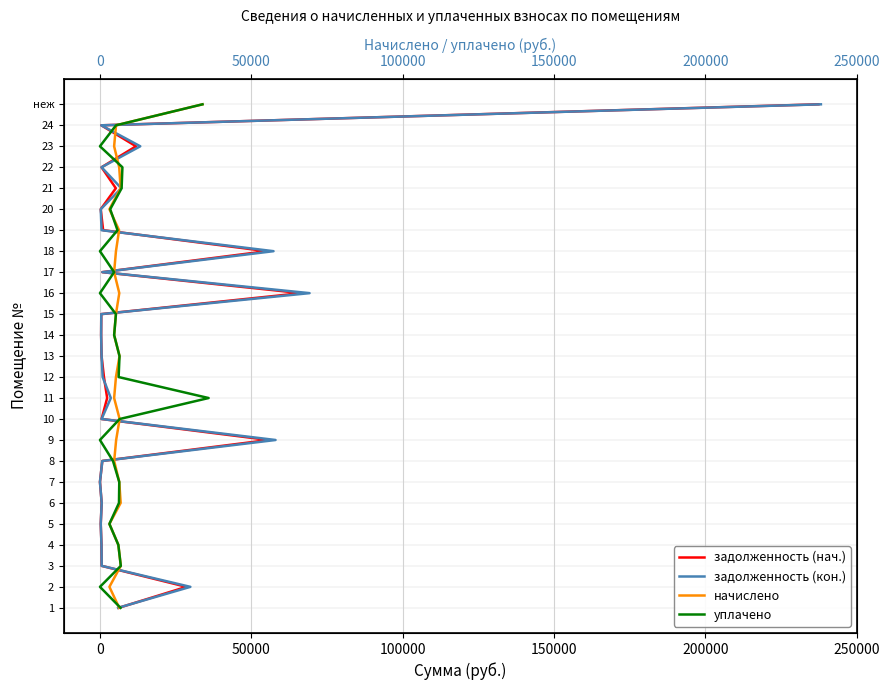

Reading left to right, extract all data points from this chart.

задолженность (нач.): 0	1	2	3	4	5	6	7	8	9	10	11	12	13	14	15	16	17	18	19	20	21	22	23	24
задолженность (кон.): 0	1	2	3	4	5	6	7	8	9	10	11	12	13	14	15	16	17	18	19	20	21	22	23	24
начислено: 0	1	2	3	4	5	6	7	8	9	10	11	12	13	14	15	16	17	18	19	20	21	22	23	24
уплачено: 0	1	2	3	4	5	6	7	8	9	10	11	12	13	14	15	16	17	18	19	20	21	22	23	24